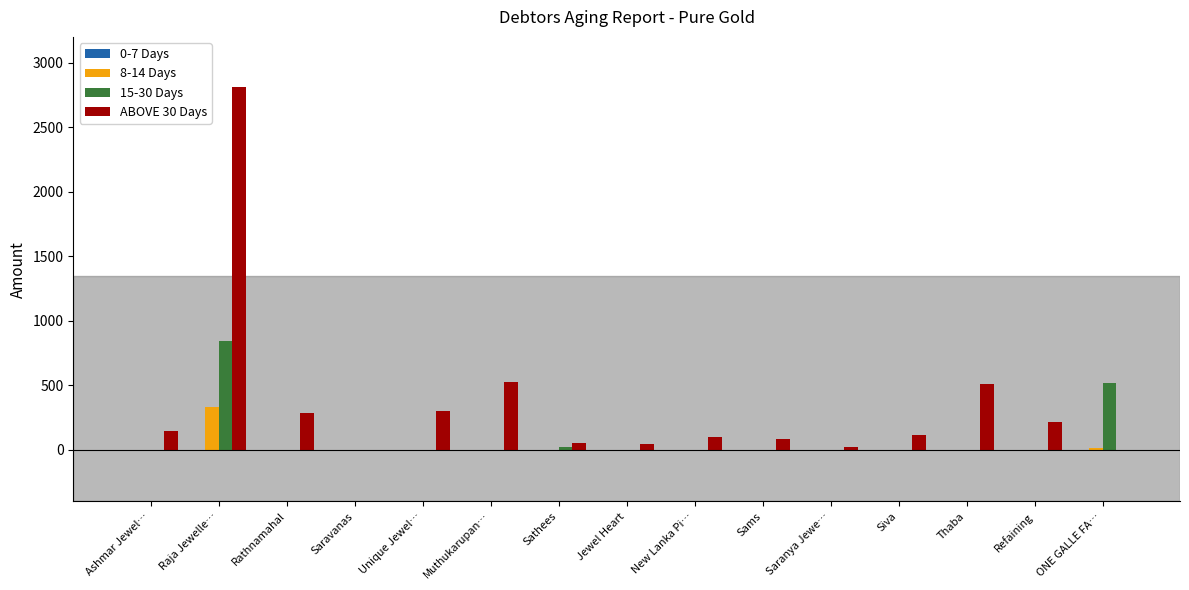

What is the total value across all series at Thaba?

510